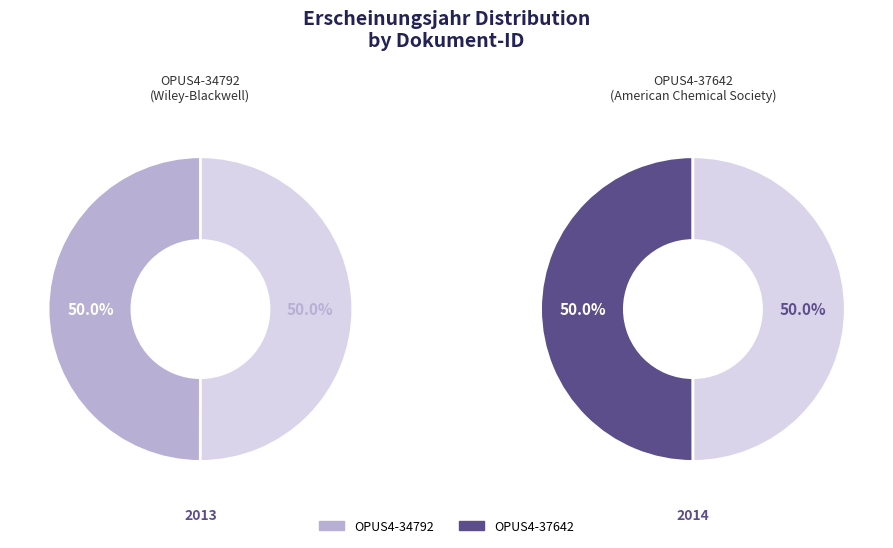

True or false: OPUS4-34792 accounts for 57% of the total.

False